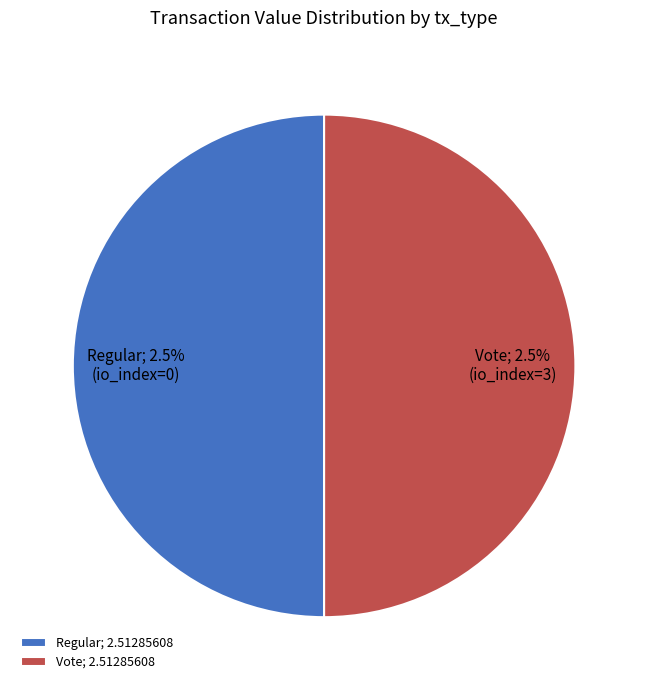

How many slices are in this pie chart?

2